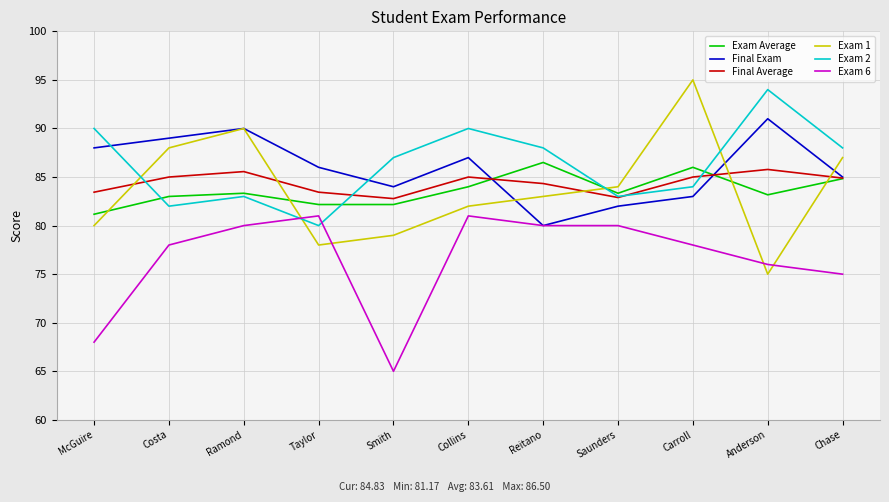

What is the minimum value for Final Exam?

80.0